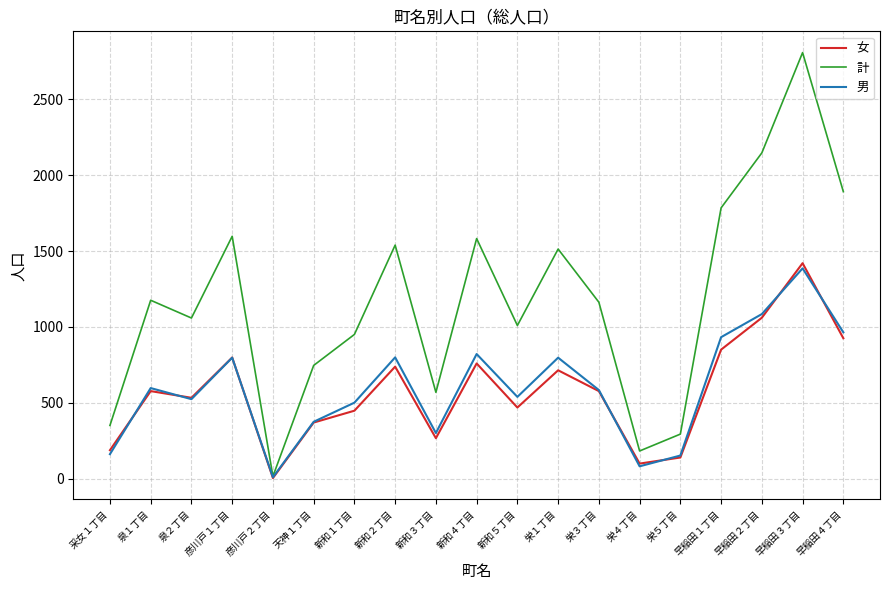

The value of 計 at 新和２丁目 is 1539. True or false?

True